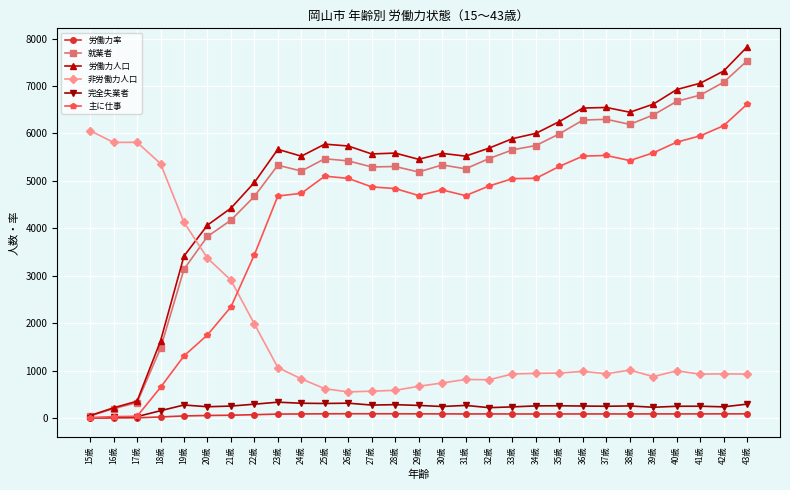

True or false: 就業者 has more than 1 interior local peaks.

True